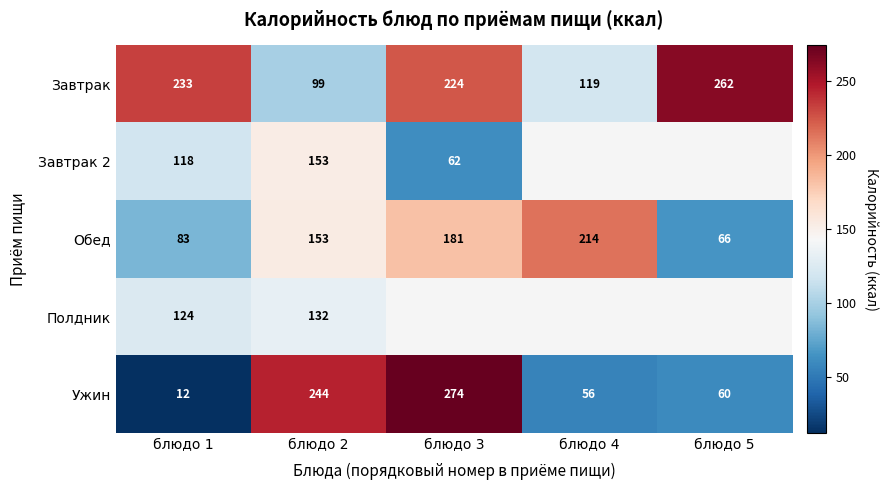

What is the spread (max minus min) of values at блюдо 1?

221